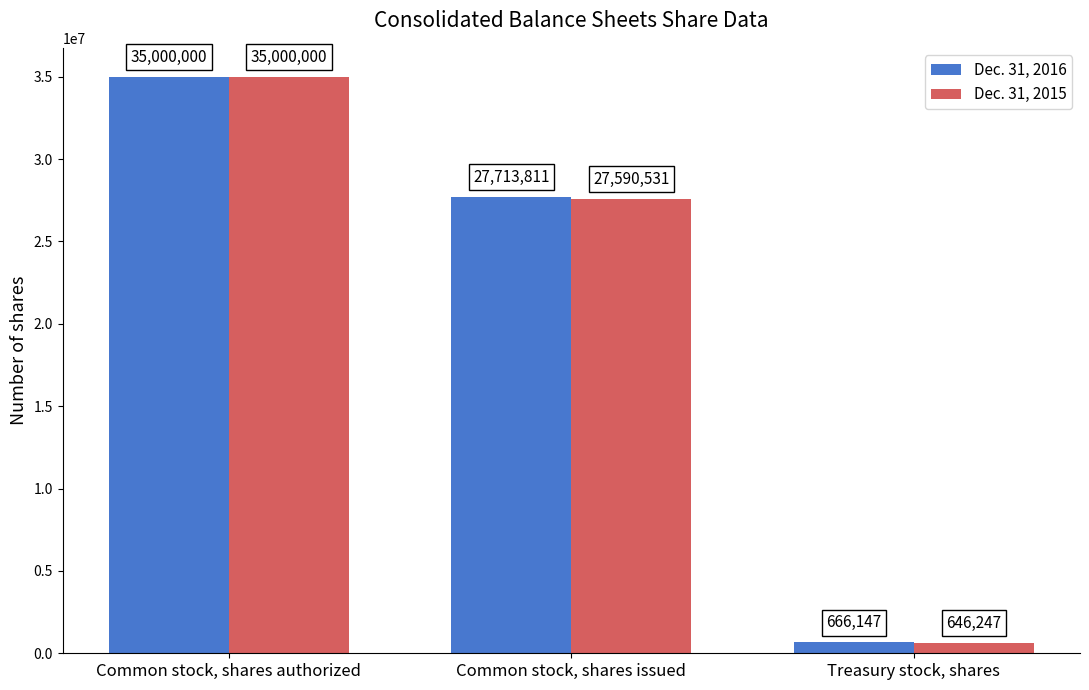

Which series has the widest spread of Y values?

Dec. 31, 2015